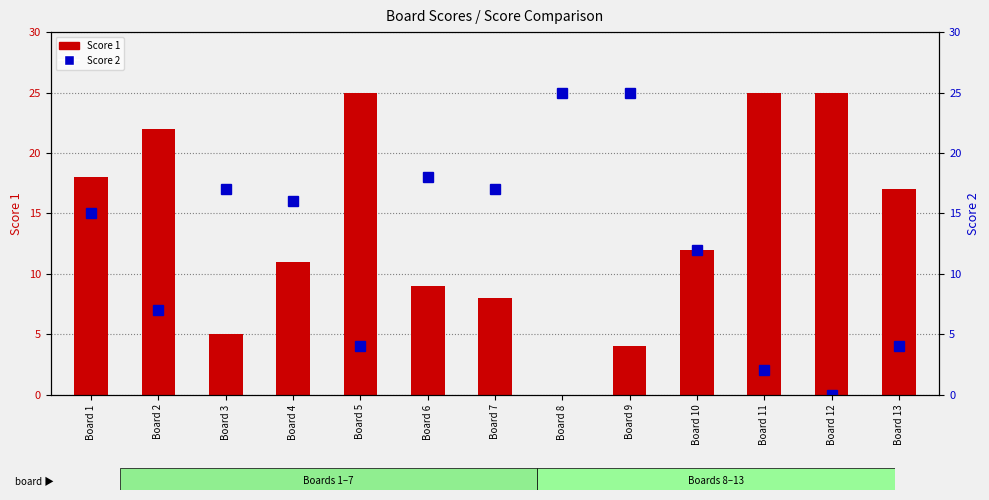

What is the difference between the highest and lowest values at Board 1?

3